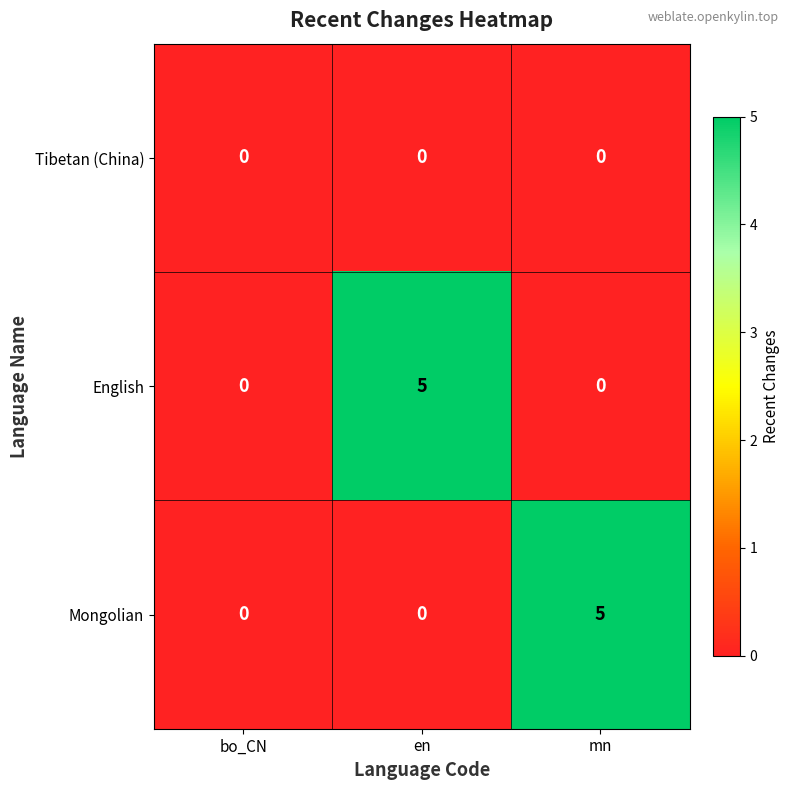

What is the difference between the maximum and minimum values in the Mongolian series?

5